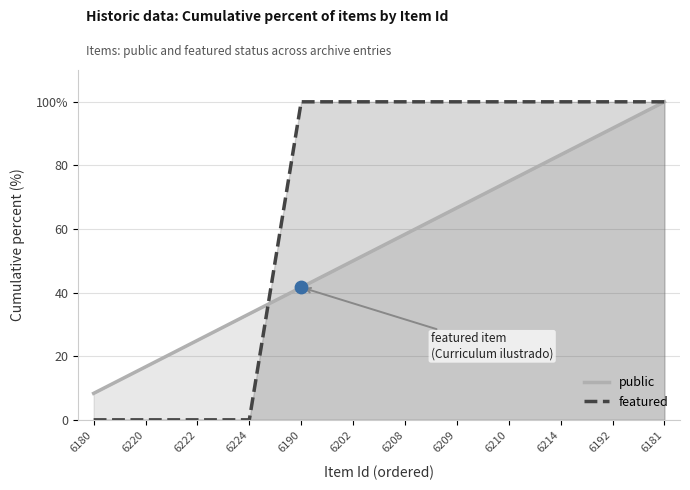

At which category is the sum across all series the highest?

6181